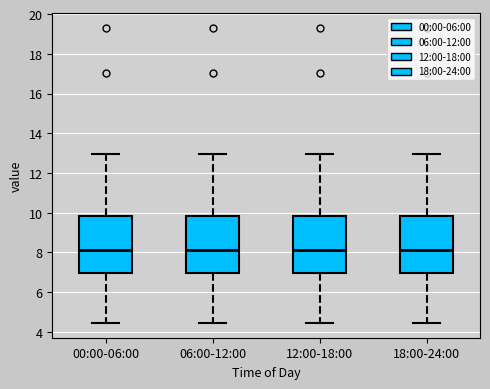

Where does the lower whisker of the box for 12:00-18:00 end on the y-axis? The values are not printed on the chart, so give them approximately, as read against the axis.

4.4